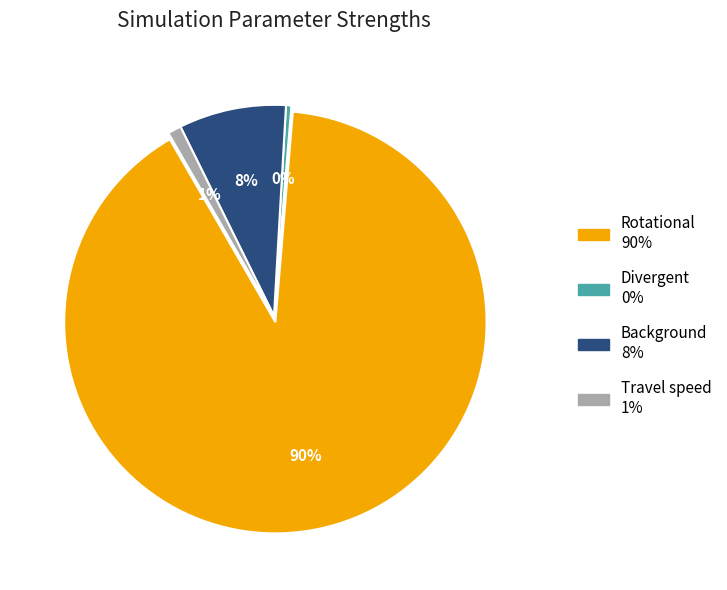

Rank the categories by value from lowest to highest.

Divergent, Travel speed, Background, Rotational